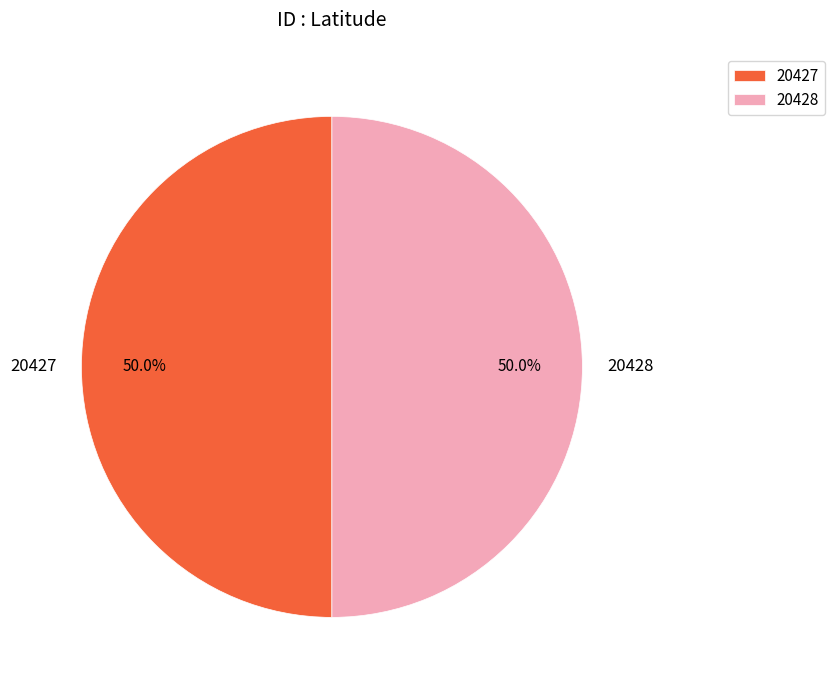

What is the ratio of the value at 20427 to the value at 20428?

1.0